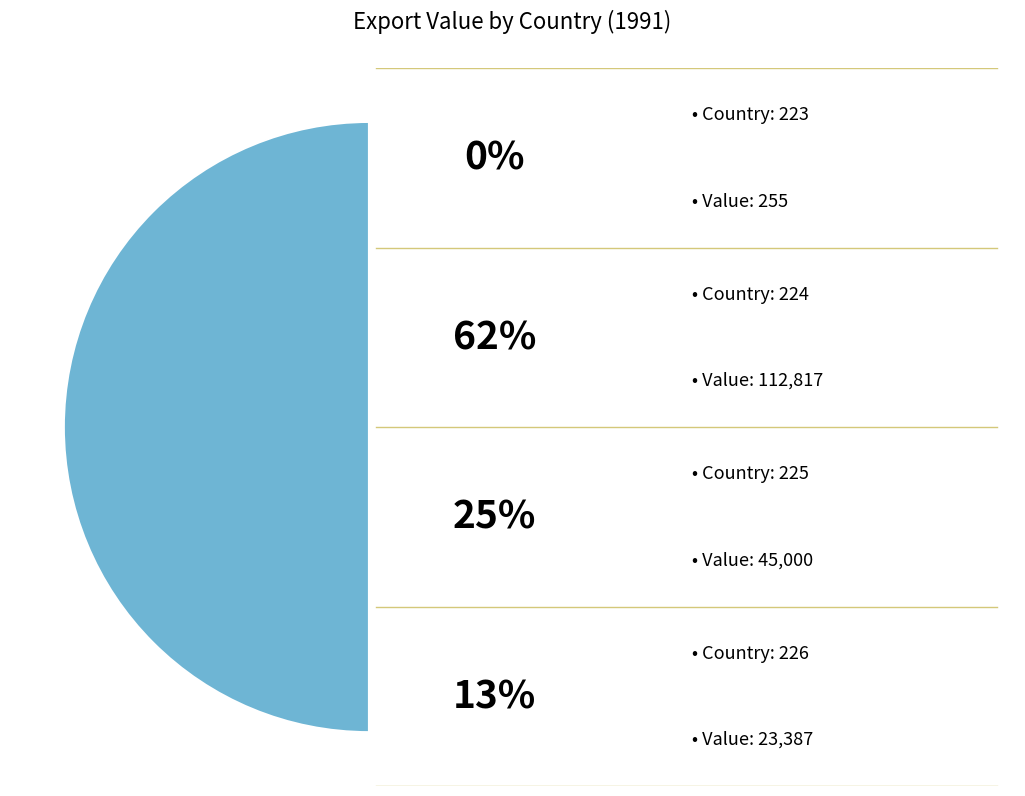

What is the change in value from Country 223 to Country 225?

+44745